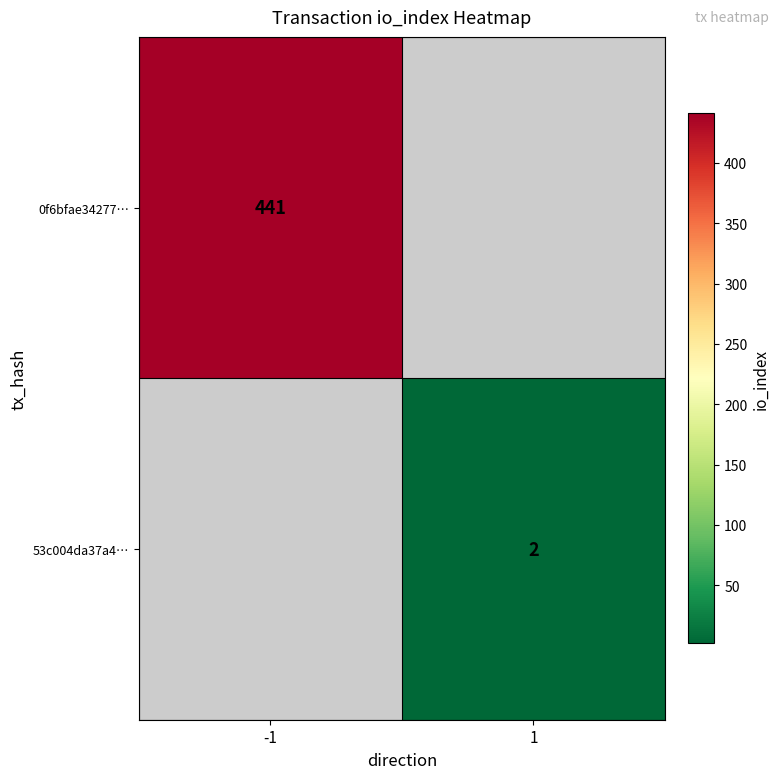

The value of 0f6bfae34277… at -1 is 441. True or false?

True